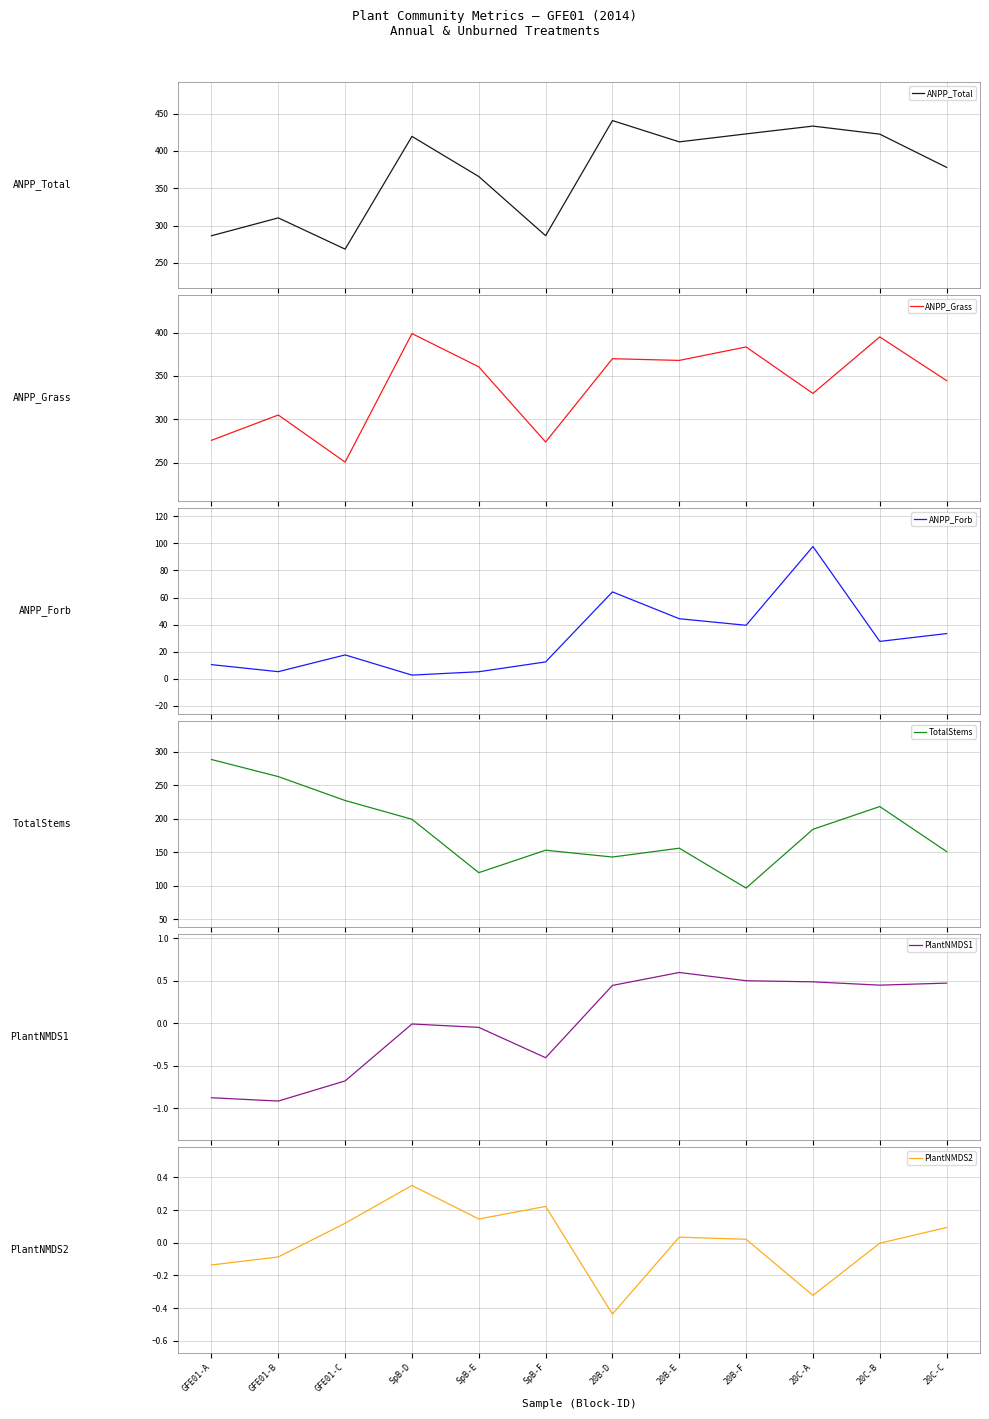

Which category has the highest value in the ANPP_Forb series?

20C-A